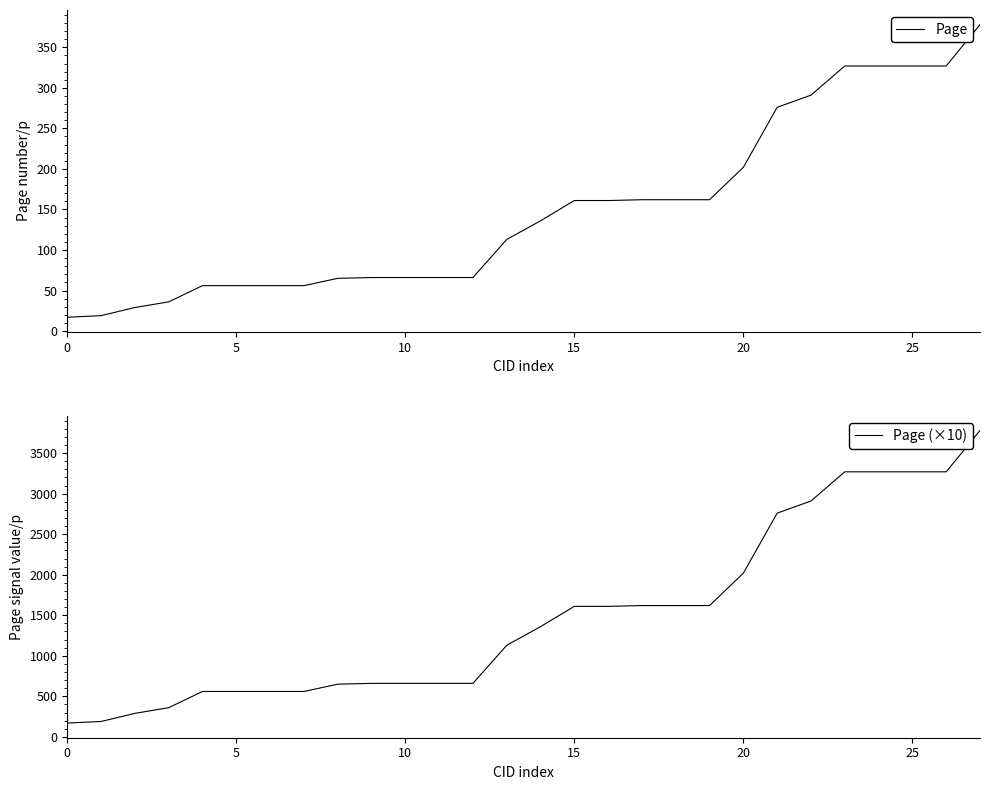

List the series in order of their peak value, lowest first.

Page, Page (×10)